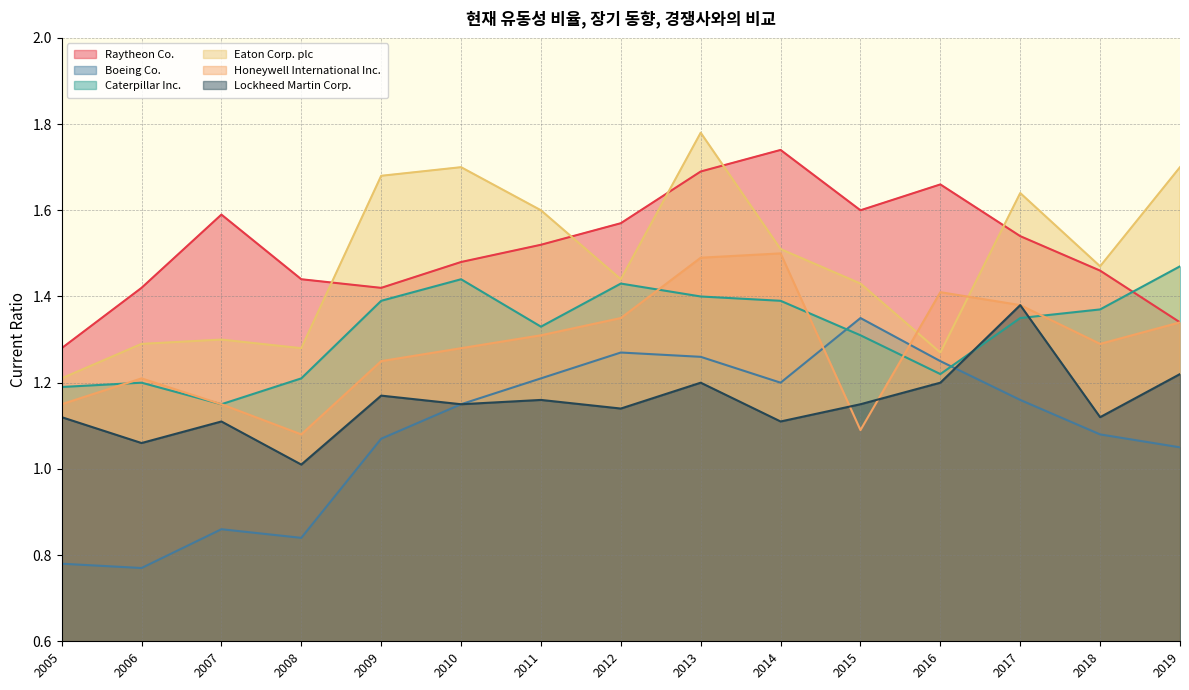

Which series has the largest range (max minus min)?

Boeing Co.